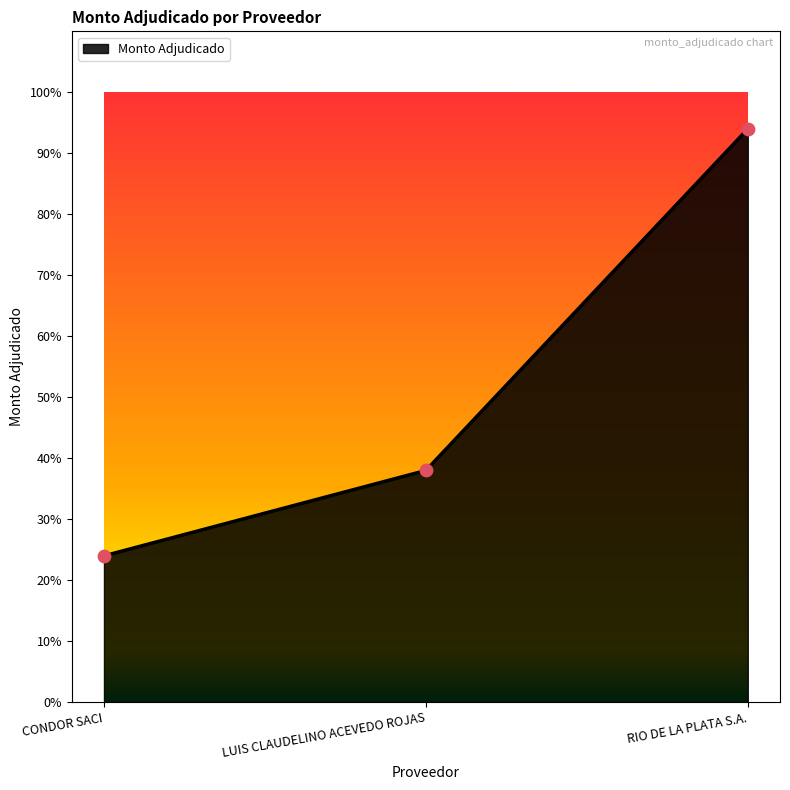

Is this an area chart (filled region under the line)?

Yes